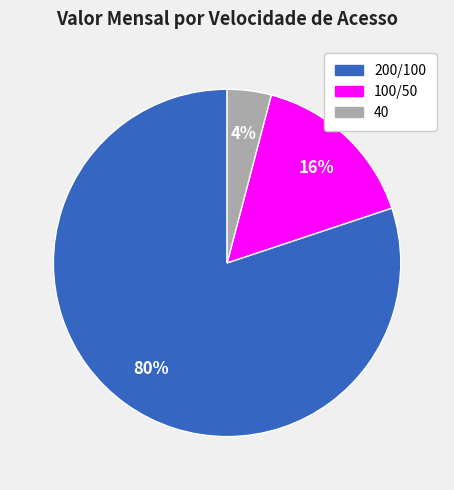

To the nearest percent, what is the average slice percentage?

33%